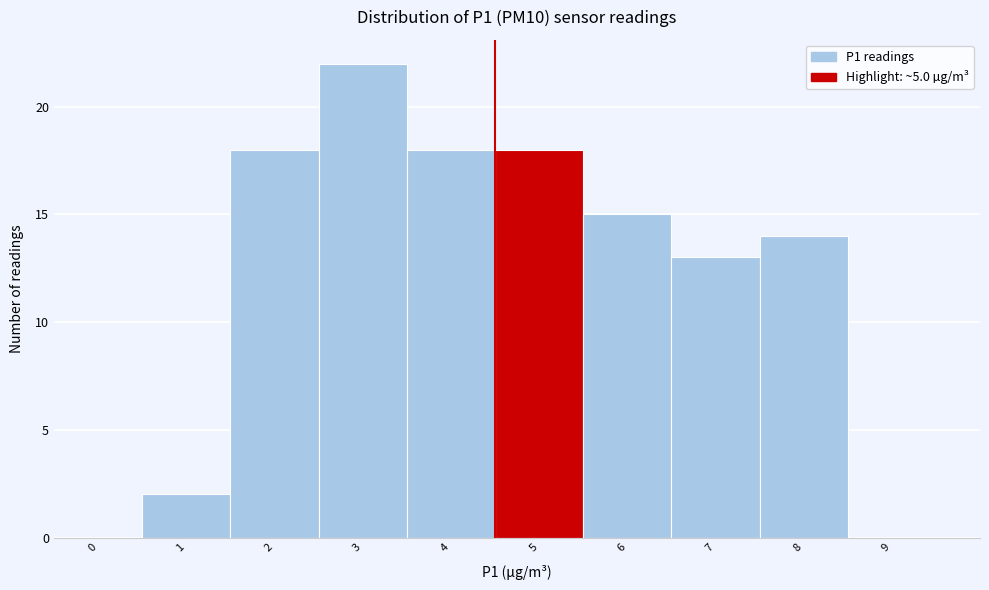

Reading left to right, extract all data points from this chart.

0=0	1=2	2=18	3=22	4=18	5=18	6=15	7=13	8=14	9=0